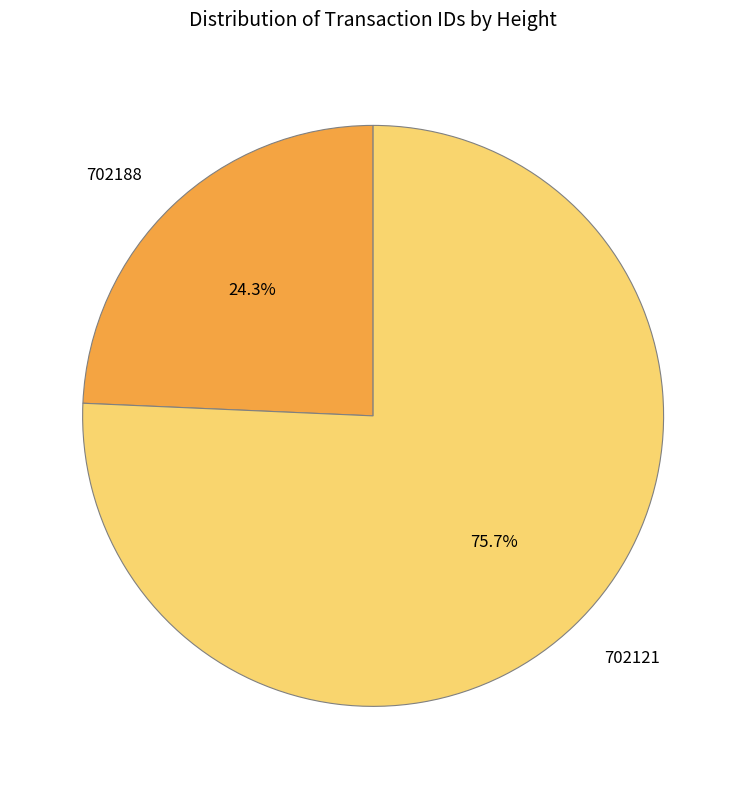

Between 702188 and 702121, which is larger?

702121